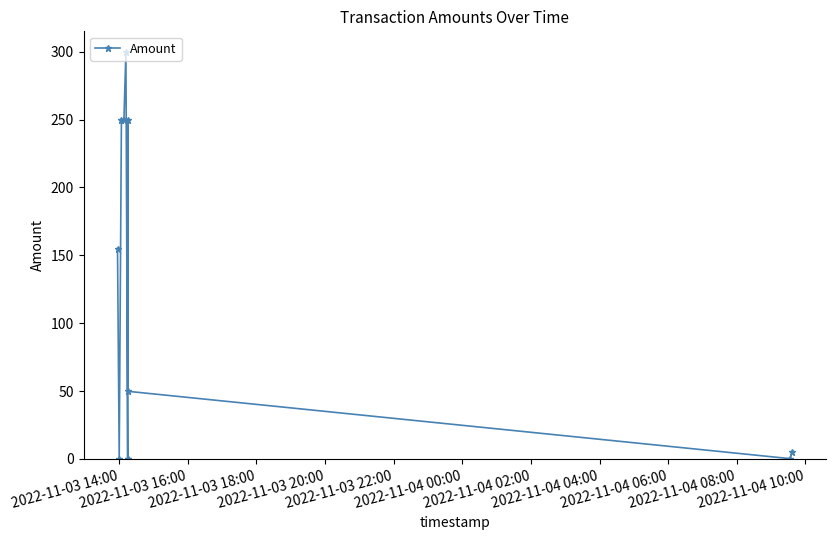

Reading left to right, list all the values displayed in this chart.

155.0	0.0	250.0	249.6	300.0	0.0	0.0	250.0	49.8	0.2	4.9